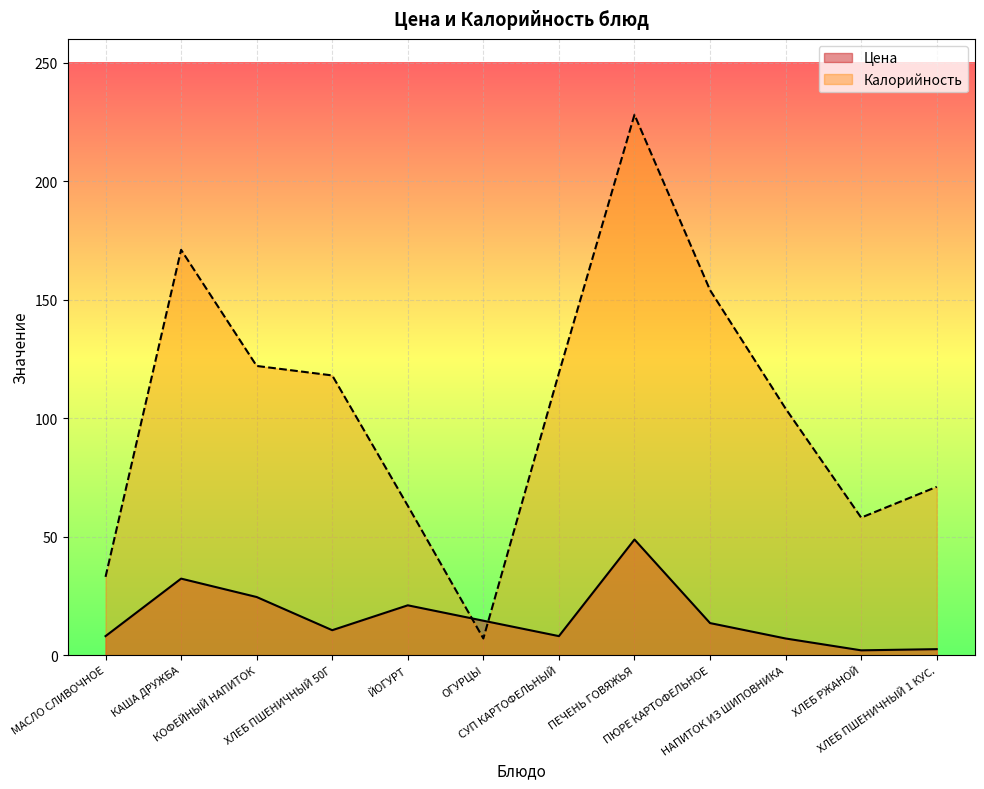

At which category is the sum across all series the highest?

ПЕЧЕНЬ ГОВЯЖЬЯ